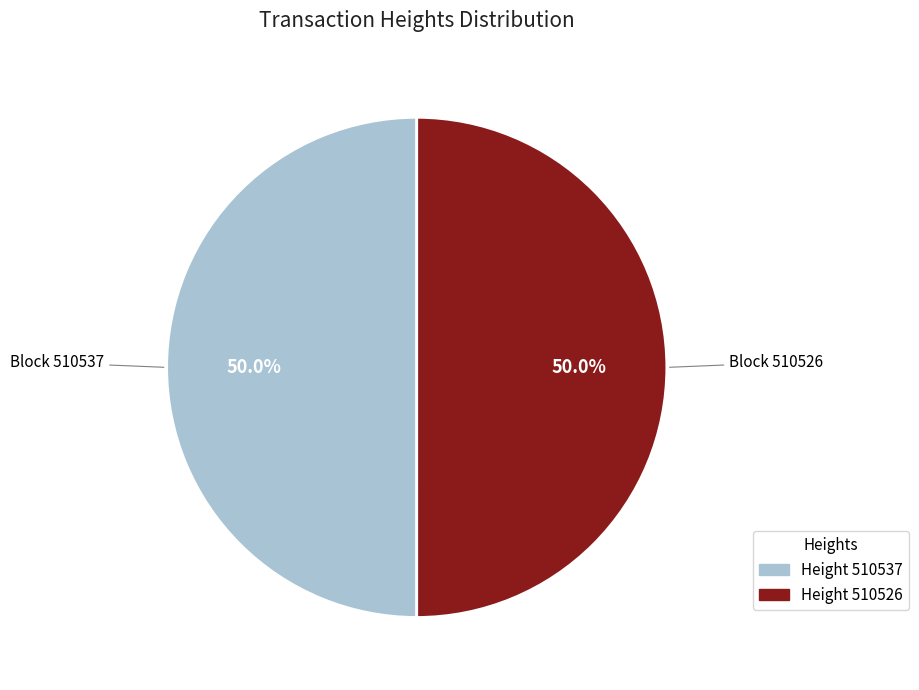

How many slices are in this pie chart?

2